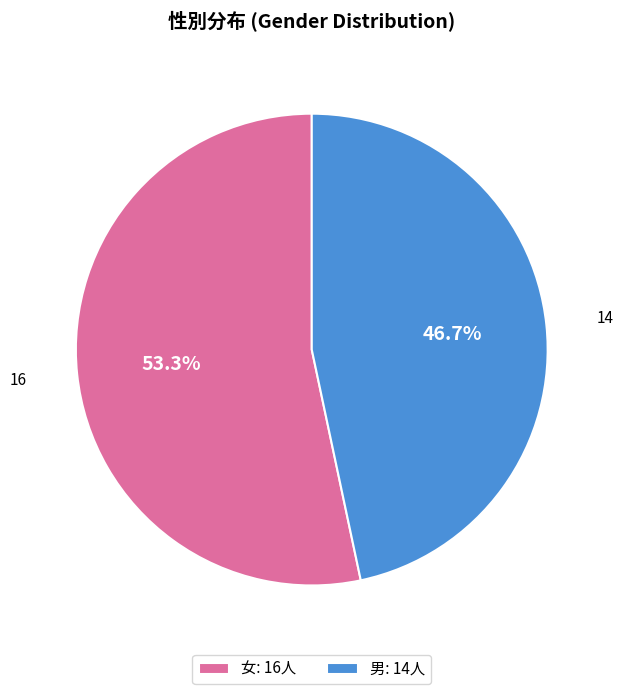

Which slice is the smallest?

男